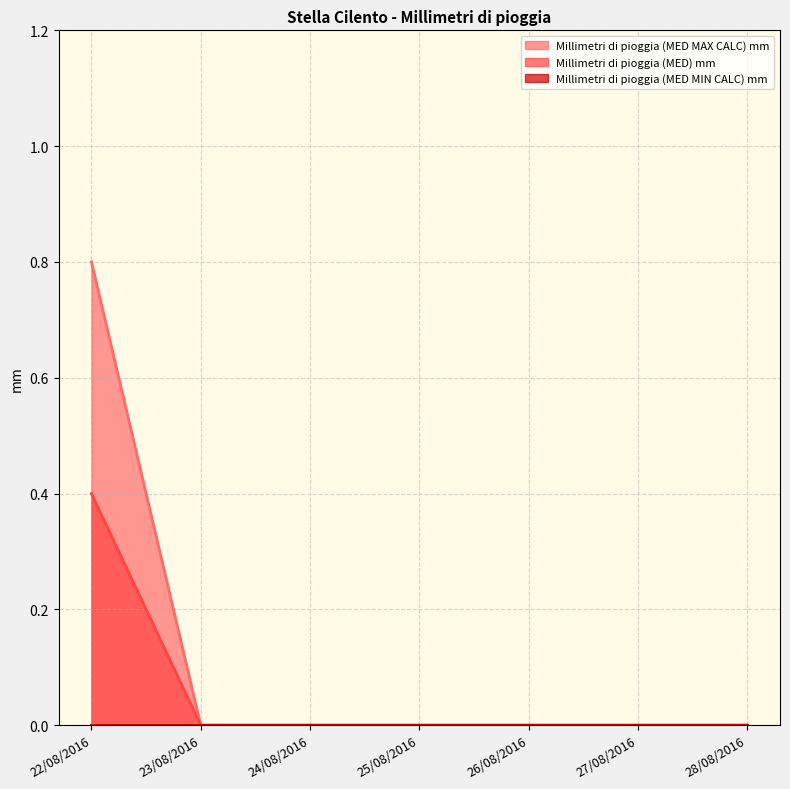

Between 26/08/2016 and 28/08/2016, which series saw the biggest shift?

Millimetri di pioggia (MED MAX CALC) mm